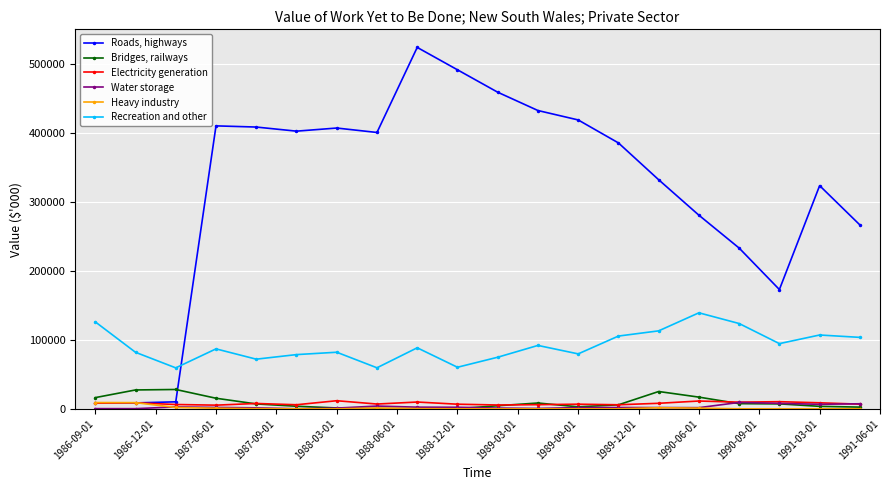

Which series has the largest range (max minus min)?

Roads, highways